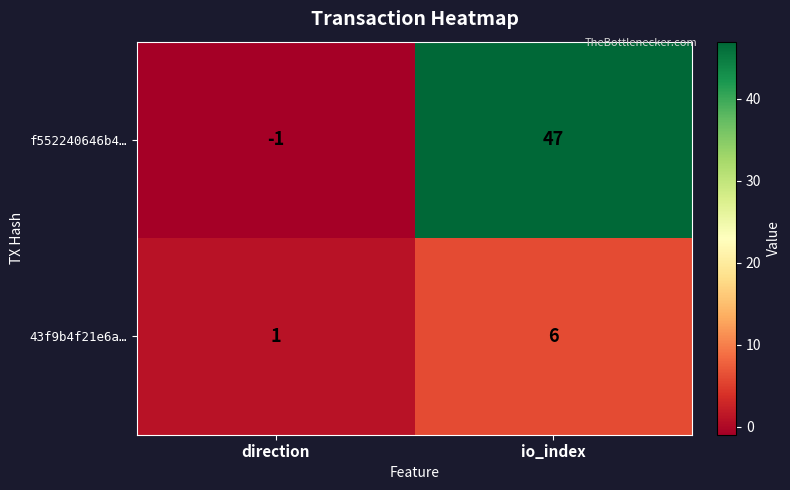

Which series changed the most between direction and io_index?

f552240646b4…